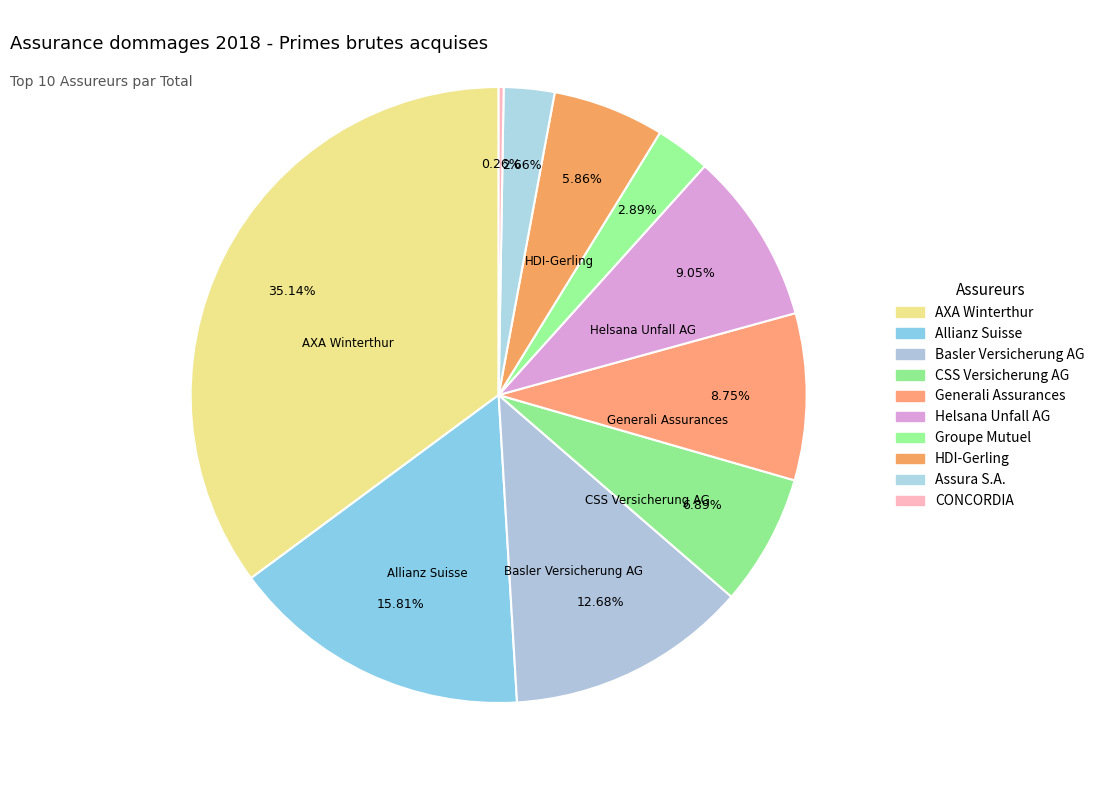

To the nearest percent, what is the difference between the CONCORDIA and Groupe Mutuel slice percentages?

3%